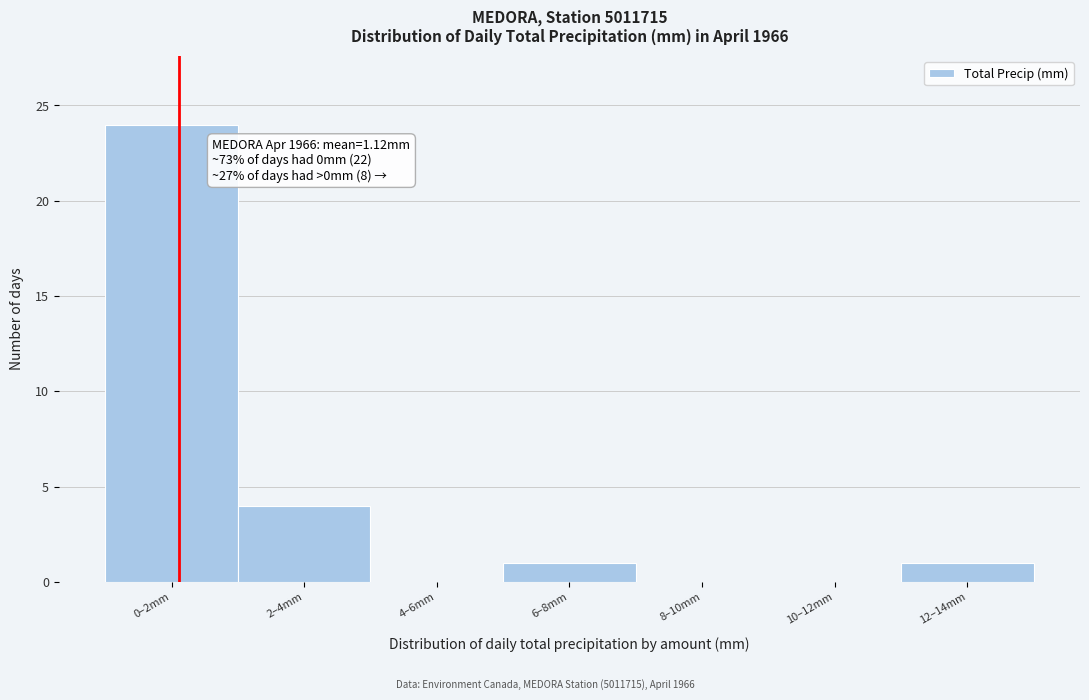

Reading left to right, extract all data points from this chart.

0–2mm=24	2–4mm=4	4–6mm=0	6–8mm=1	8–10mm=0	10–12mm=0	12–14mm=1